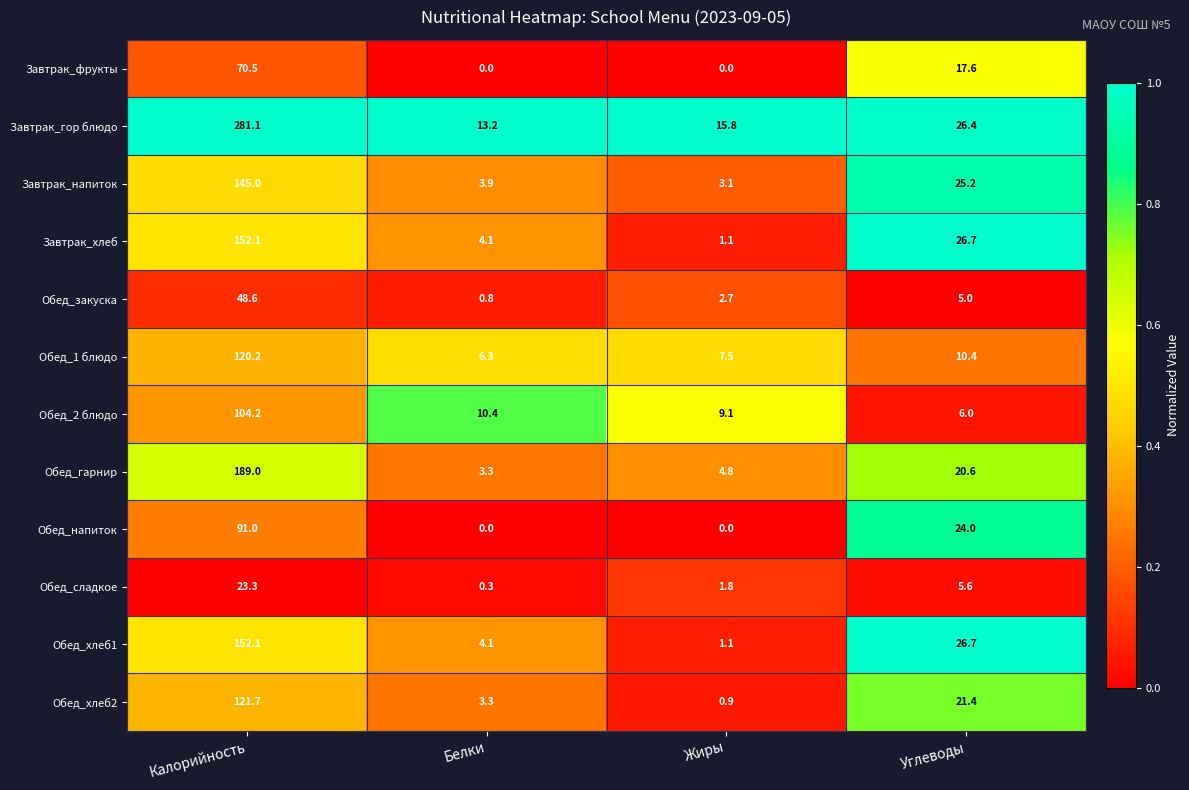

Which category has the lowest value in the Обед_1 блюдо series?

Белки